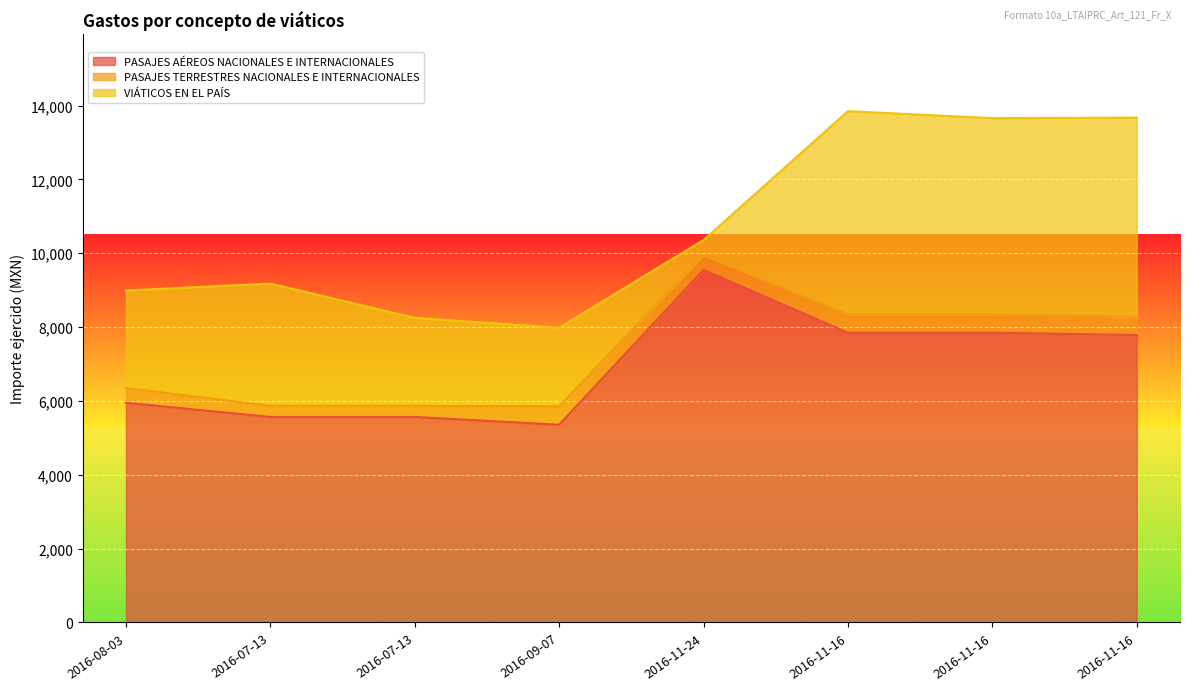

Reading right to left, what are all the values shown in this chart?

PASAJES AÉREOS NACIONALES E INTERNACIONALES: 2016-11-16=7785.0	2016-11-16=7848.0	2016-11-16=7848.0	2016-11-24=9549.0	2016-09-07=5356.0	2016-07-13=5567.0	2016-07-13=5567.0	2016-08-03=5950.0
PASAJES TERRESTRES NACIONALES E INTERNACIONALES: 2016-11-16=500.0	2016-11-16=500.0	2016-11-16=500.0	2016-11-24=400.0	2016-09-07=500.0	2016-07-13=300.0	2016-07-13=300.0	2016-08-03=400.0
VIÁTICOS EN EL PAÍS: 2016-11-16=5390.2	2016-11-16=5312.2	2016-11-16=5502.0	2016-11-24=410.0	2016-09-07=2126.4	2016-07-13=2382.0	2016-07-13=3312.0	2016-08-03=2643.0